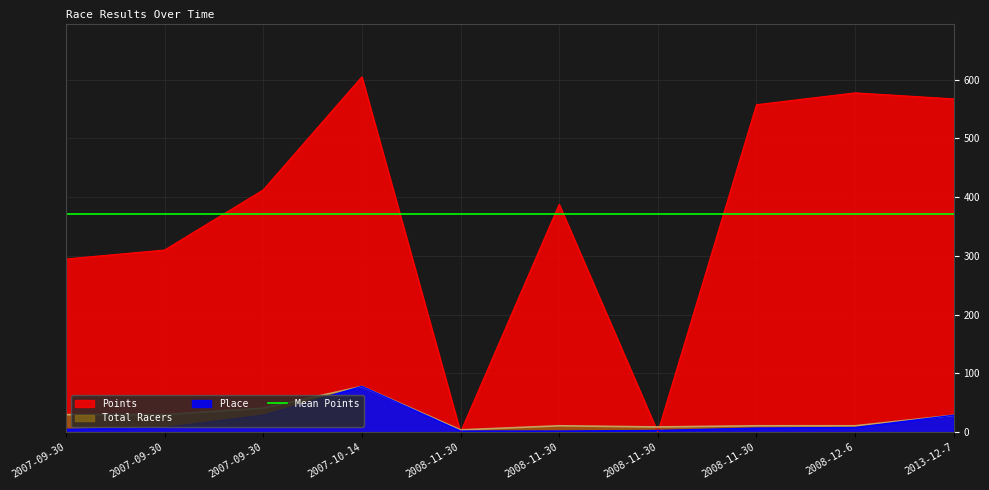

How many intersections are there between Place and Points?

4